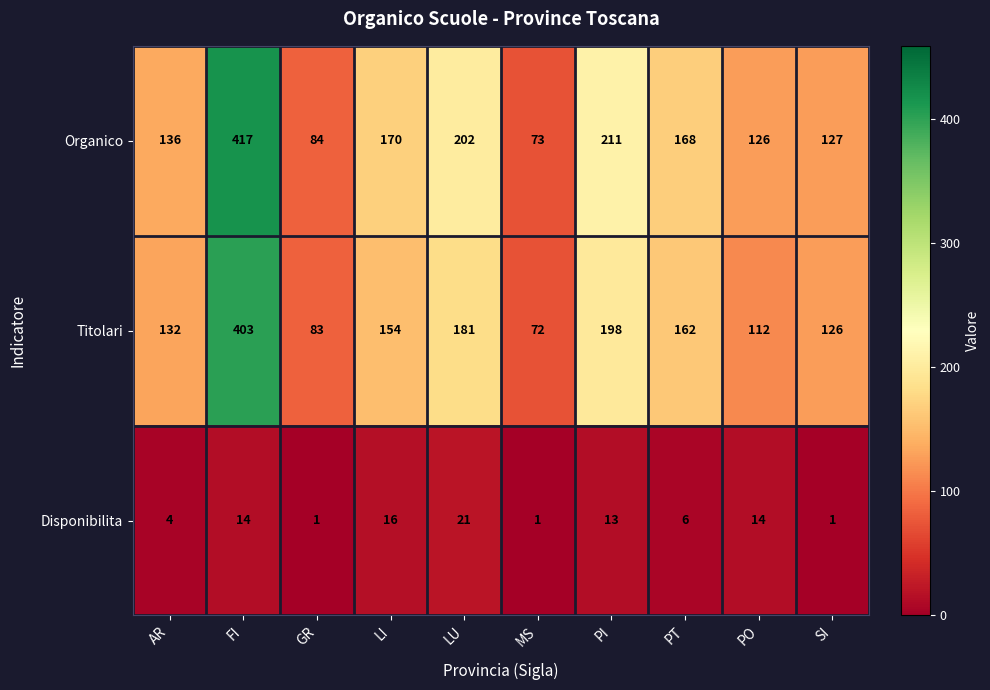

What is the average value of the Organico series?

171